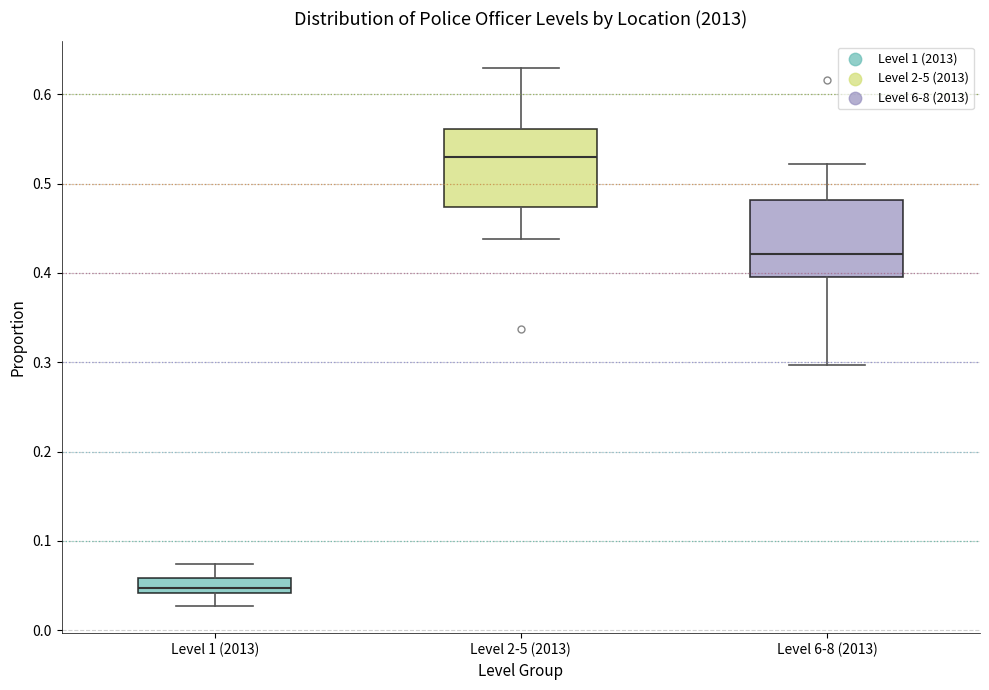

Where is the upper edge of the box for Level 6-8 (2013) on the y-axis? The values are not printed on the chart, so give them approximately, as read against the axis.

0.48